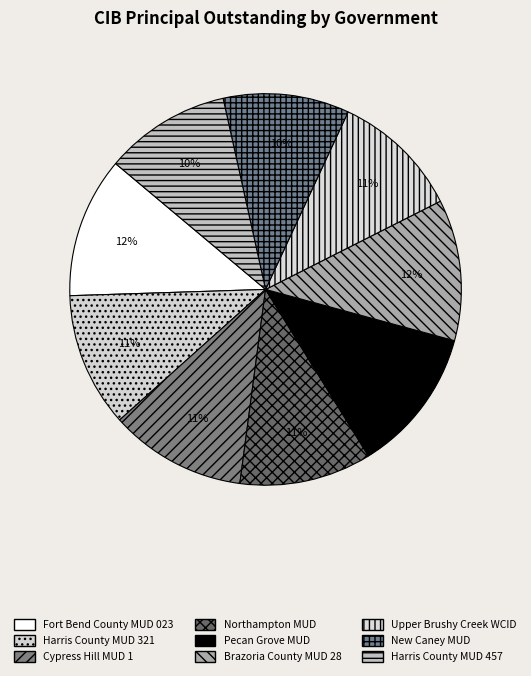

To the nearest percent, what percentage of the pie is Brazoria County MUD 28?

12%